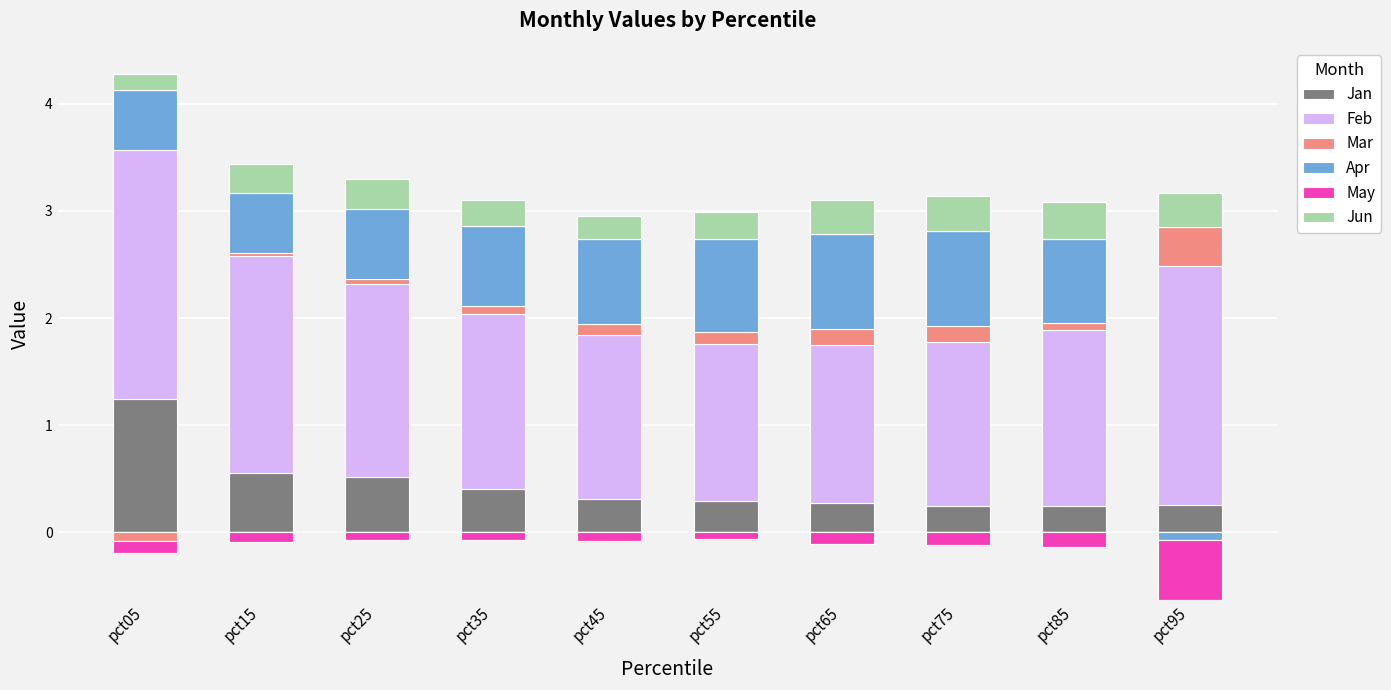

What are all the series names shown in the legend?

Jan, Feb, Mar, Apr, May, Jun